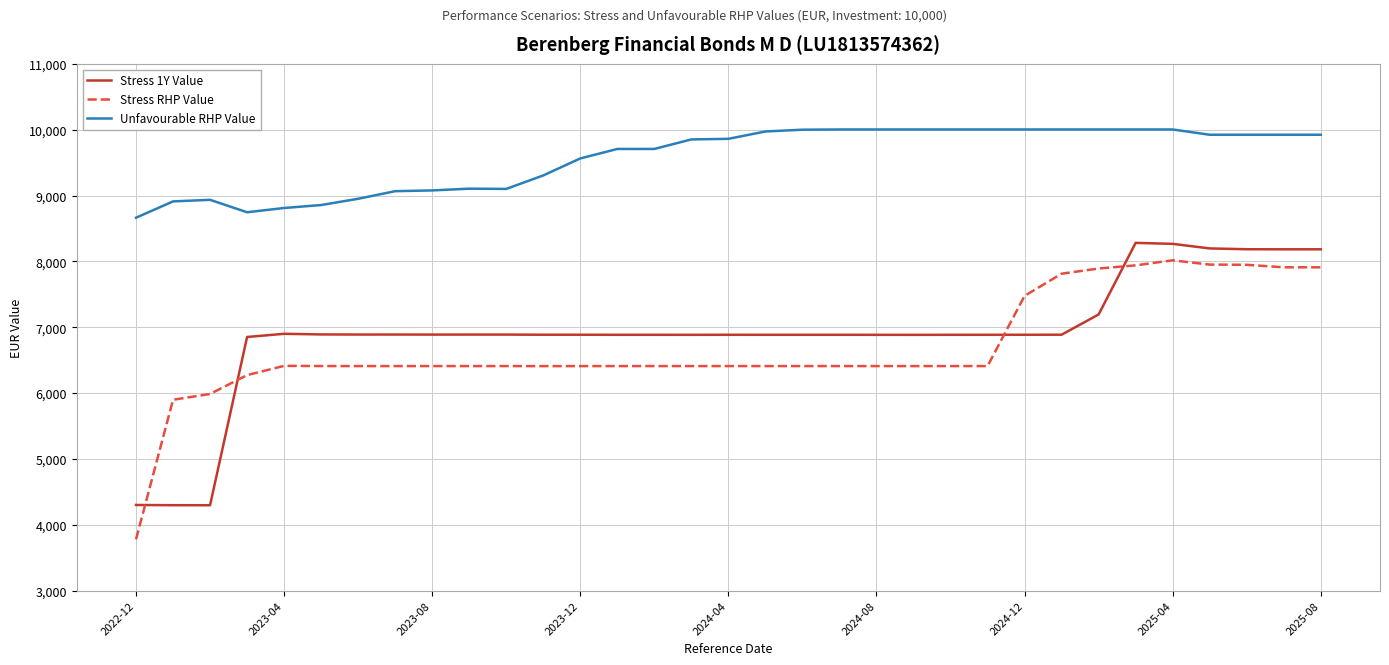

What is the maximum value for Unfavourable RHP Value?

10003.1